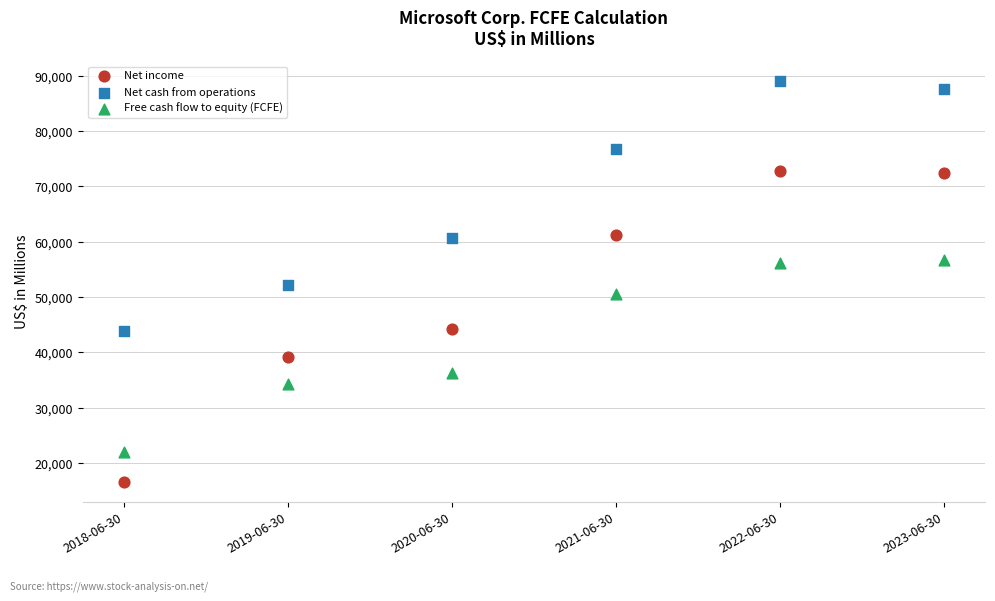

Which series reaches the minimum Y coordinate?

Net income